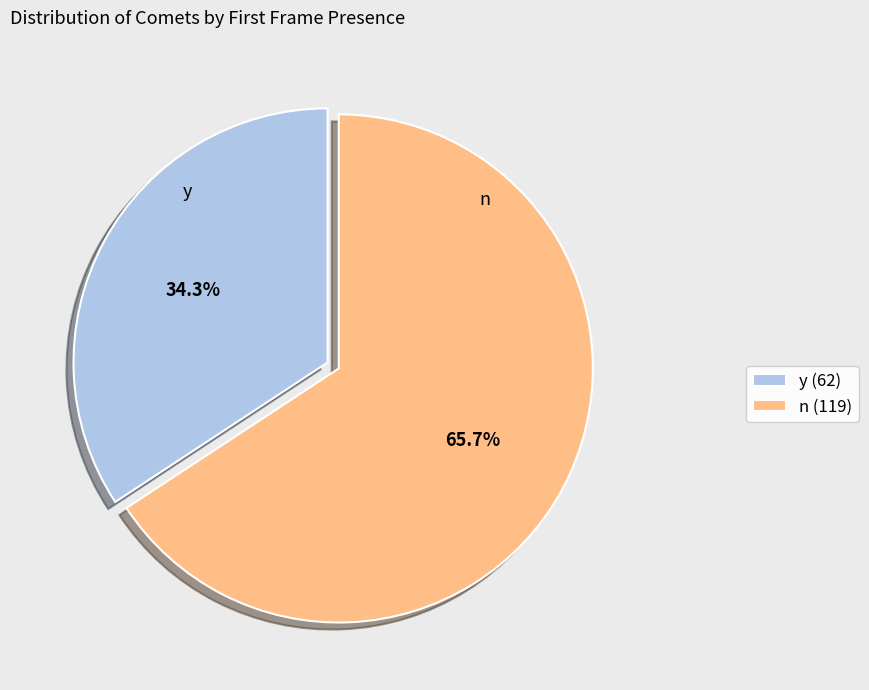

Which has a higher value, y (62) or n (119)?

n (119)